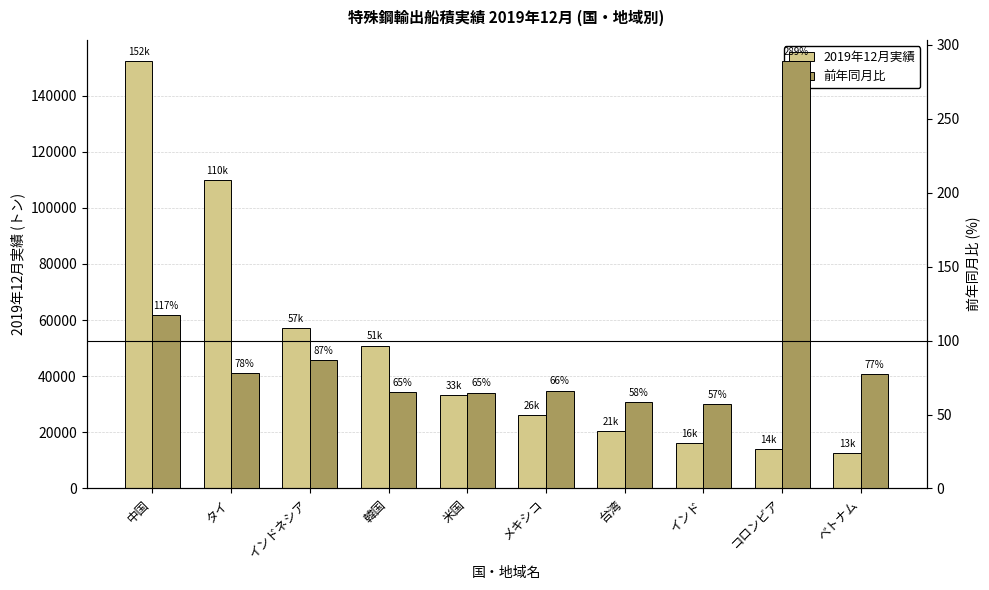

How many data points in 2019年12月実績 are above 33410?

5